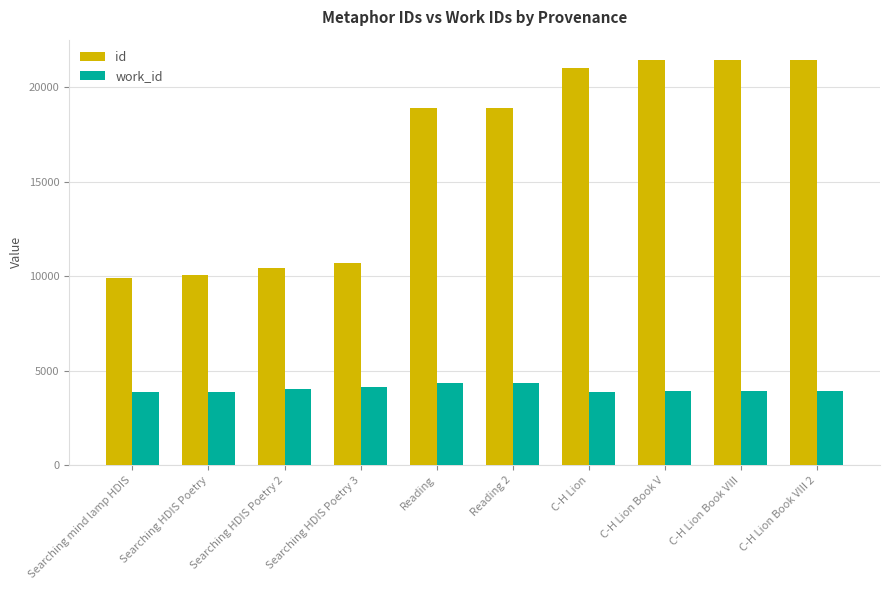

What is the lowest value of the id series?

9914